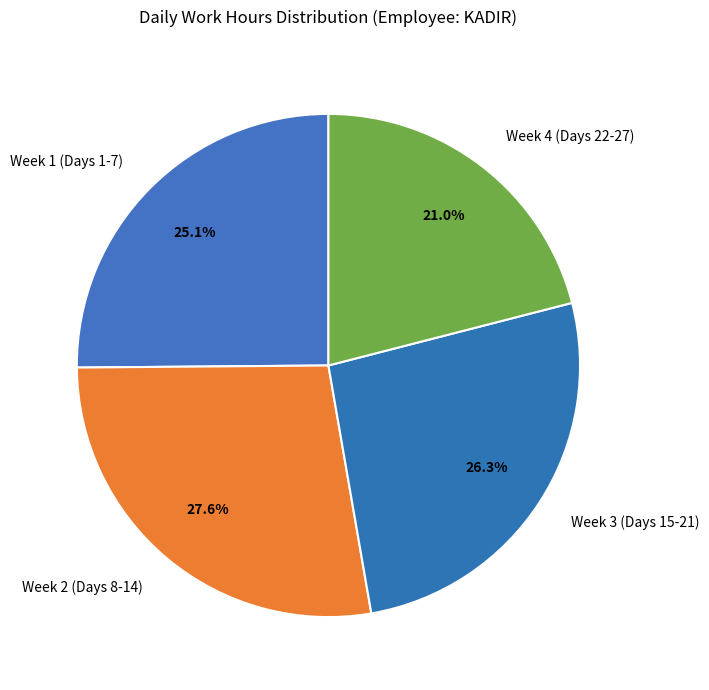

How many segments does this pie chart have?

4